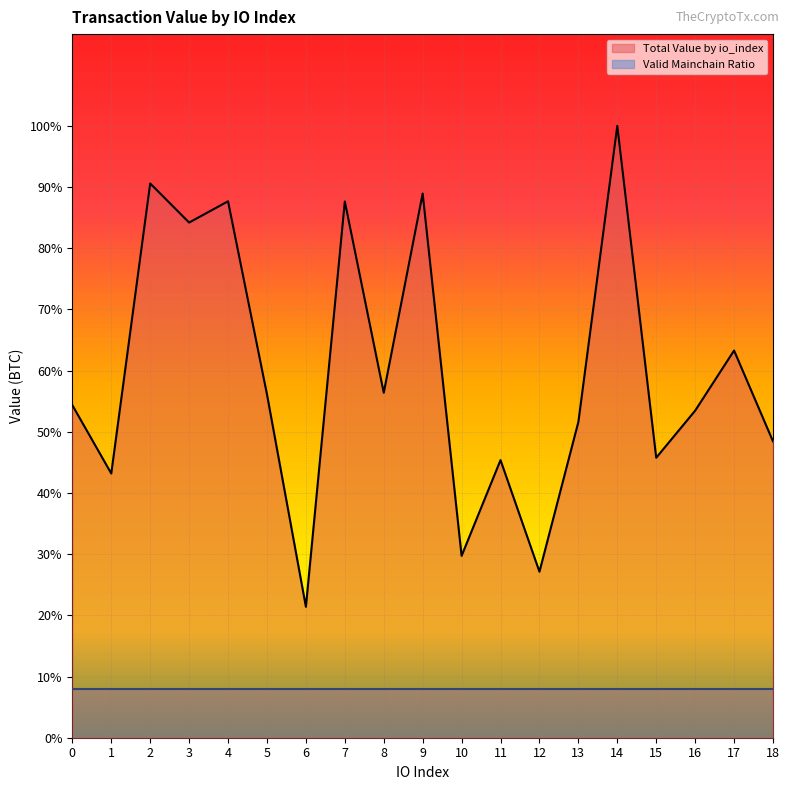

Reading right to left, list all the values displayed in this chart.

0.5	0.6	0.5	0.5	1.0	0.5	0.3	0.5	0.3	0.9	0.6	0.9	0.2	0.6	0.9	0.8	0.9	0.4	0.5